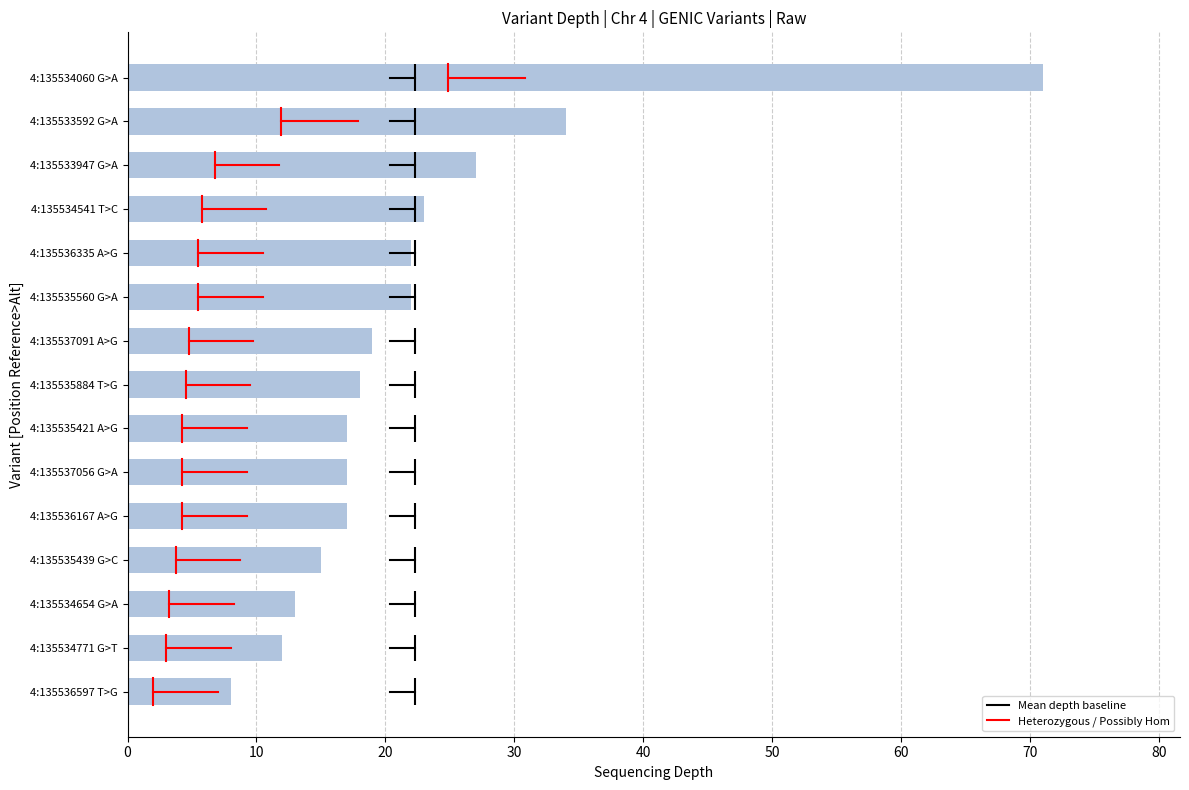

How many categories are shown in the chart?

15